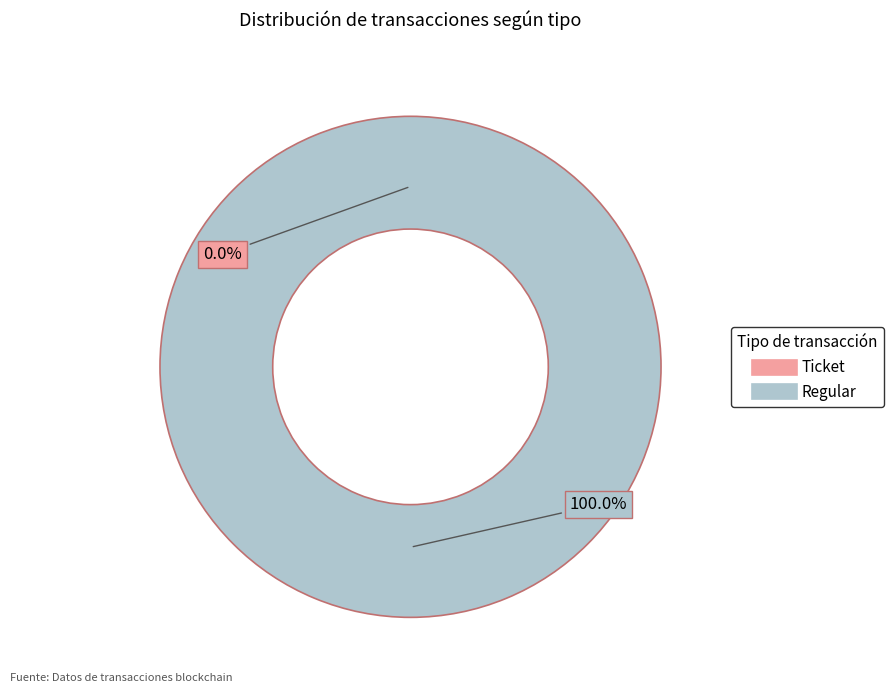

To the nearest percent, what is the average slice percentage?

50%